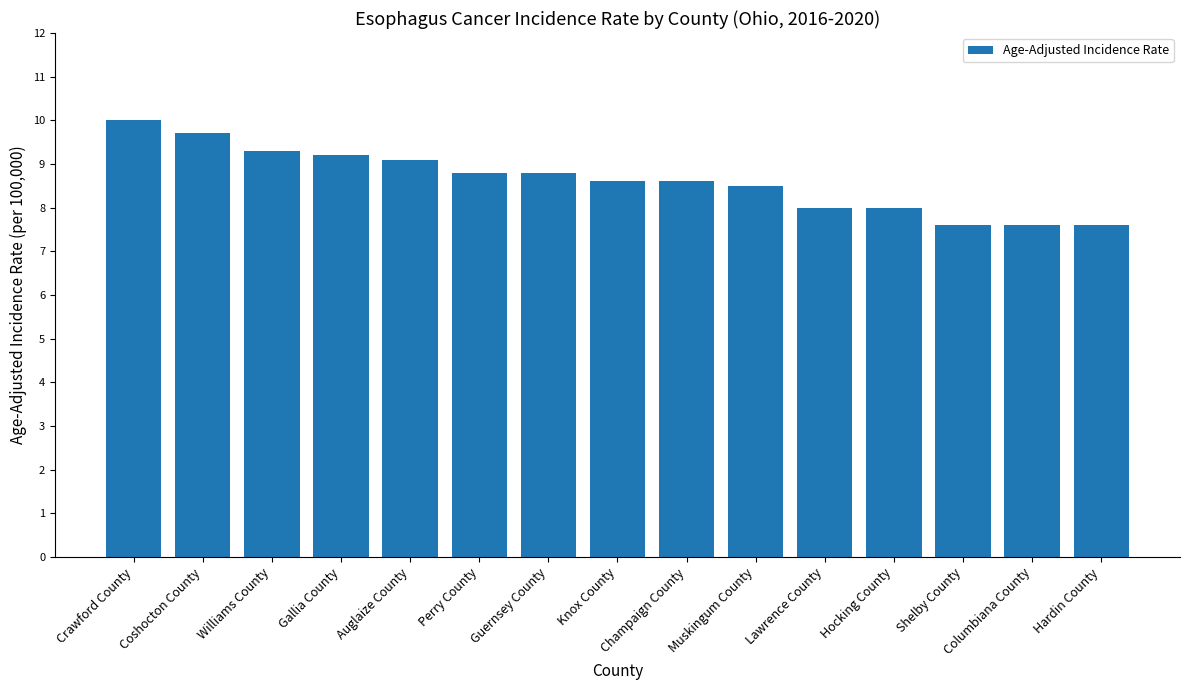

What is the maximum value shown in the chart?

10.0